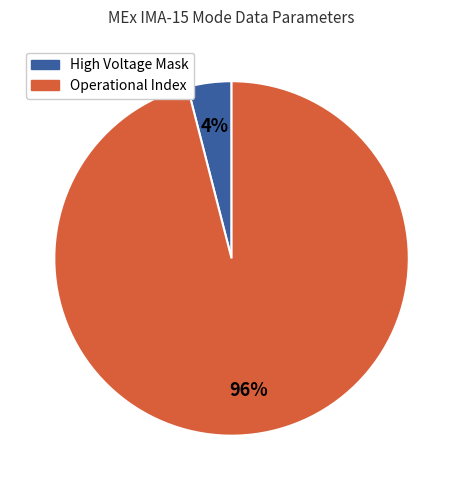

Which category accounts for the majority?

Operational Index